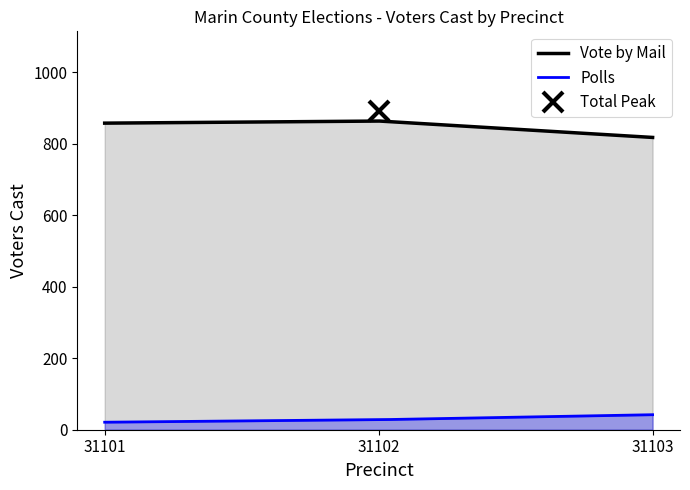

Where is Polls nearest to the value 31?

31102